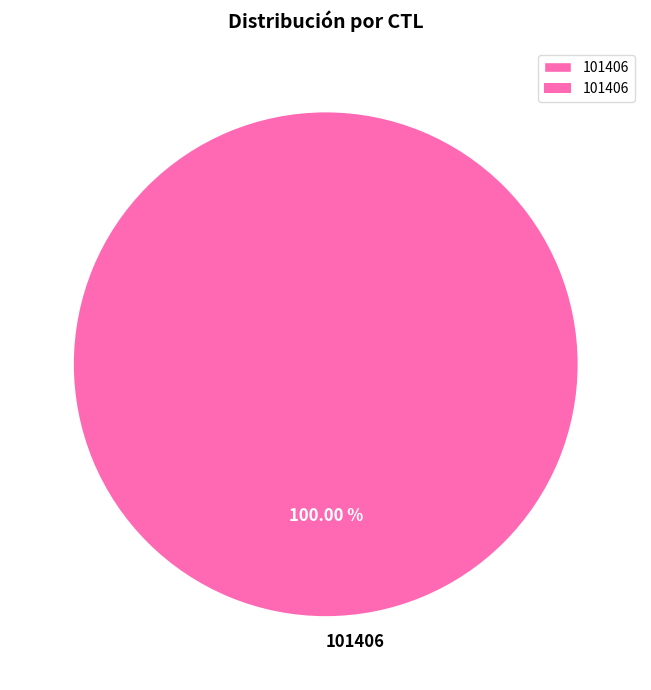

Rank the categories by value from lowest to highest.

101406